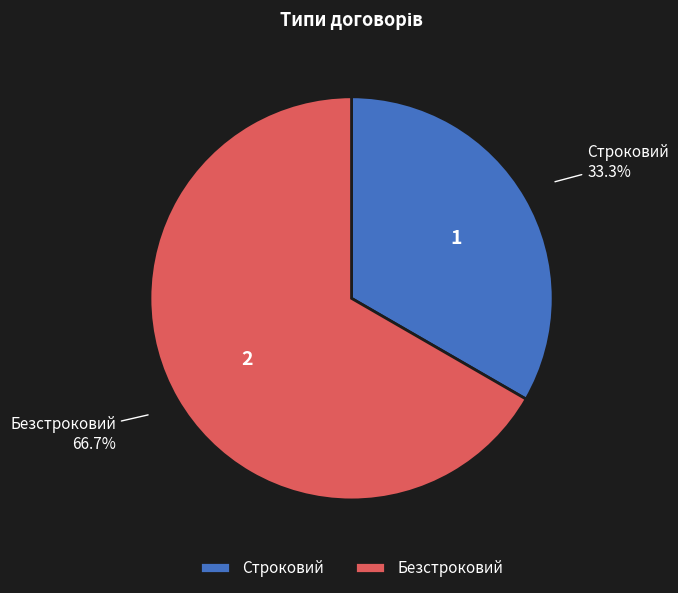

Which category has the biggest portion of the pie?

Безстроковий